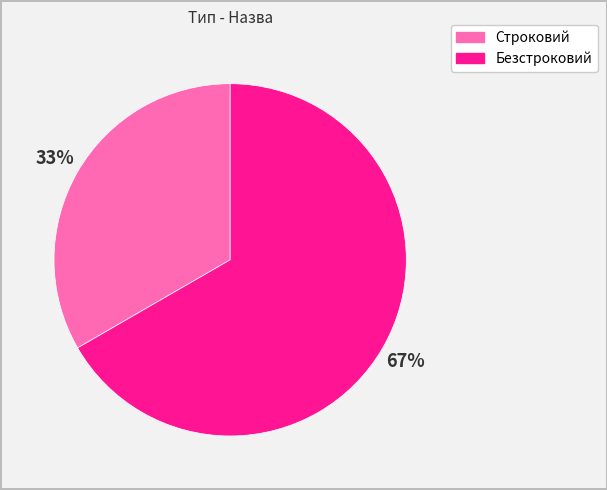

Count the number of slices in the pie.

2